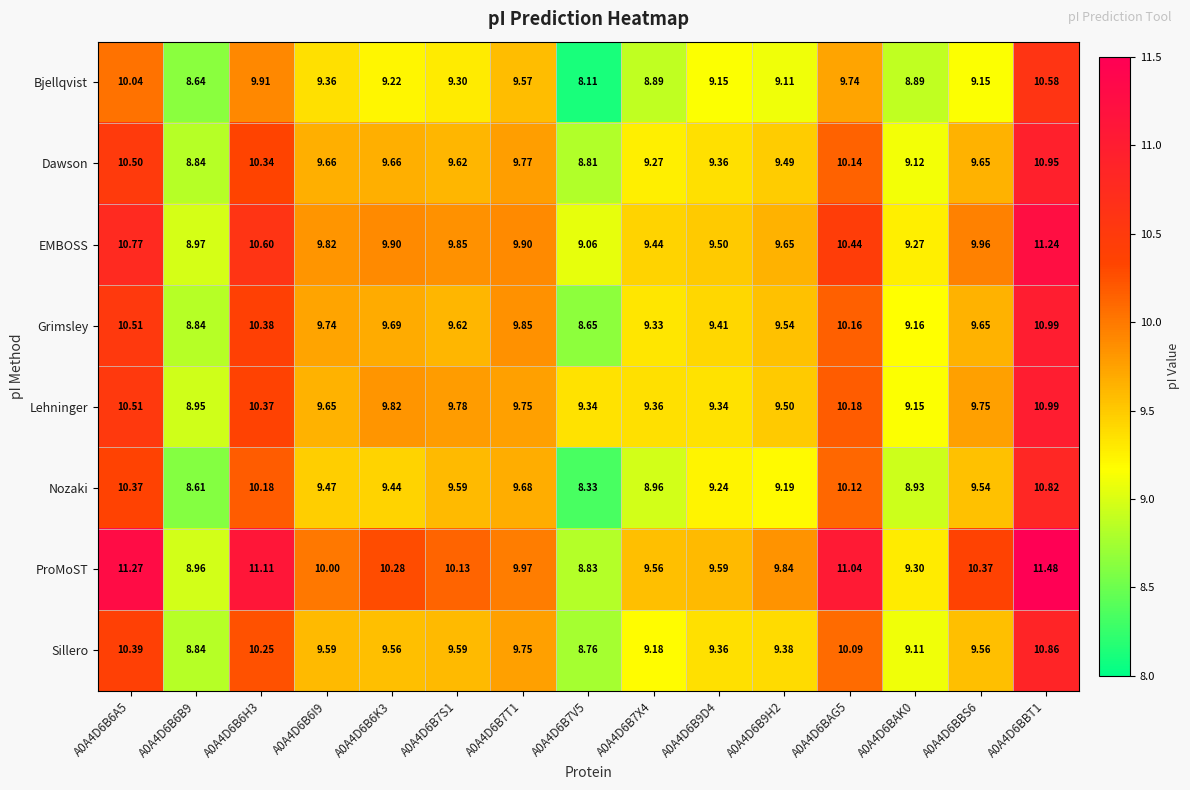

Which series has the largest total across all categories?

ProMoST